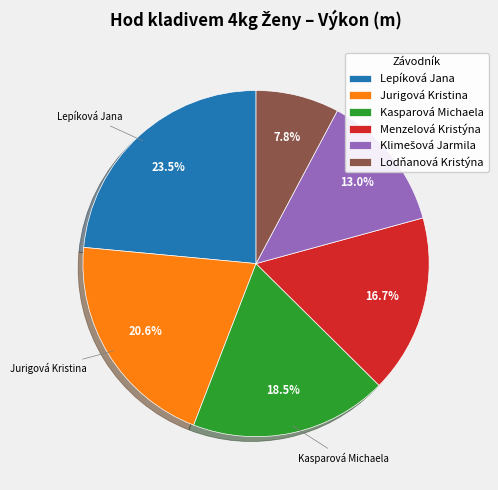

Combined, what portion of the pie is Kasparová Michaela and Jurigová Kristina?

39.1%